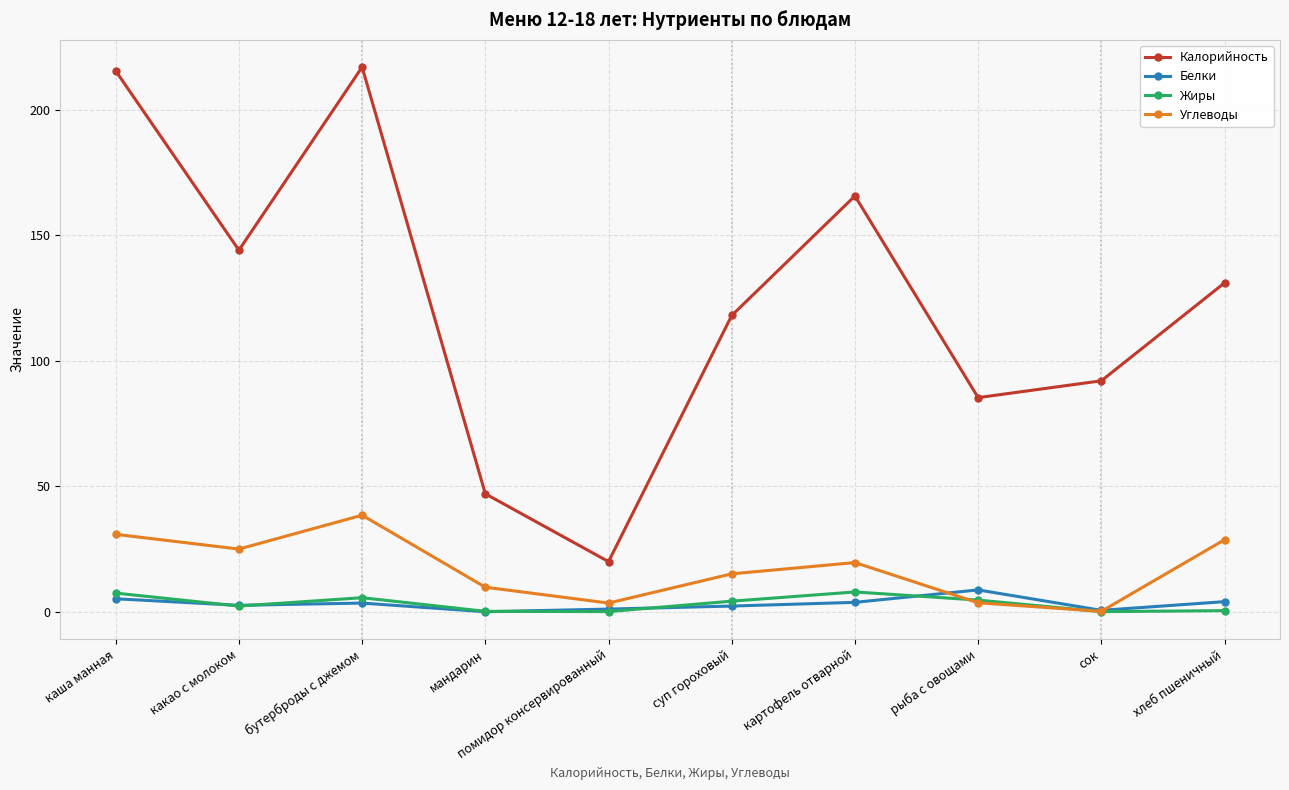

True or false: Углеводы and Калорийность cross at least once.

False